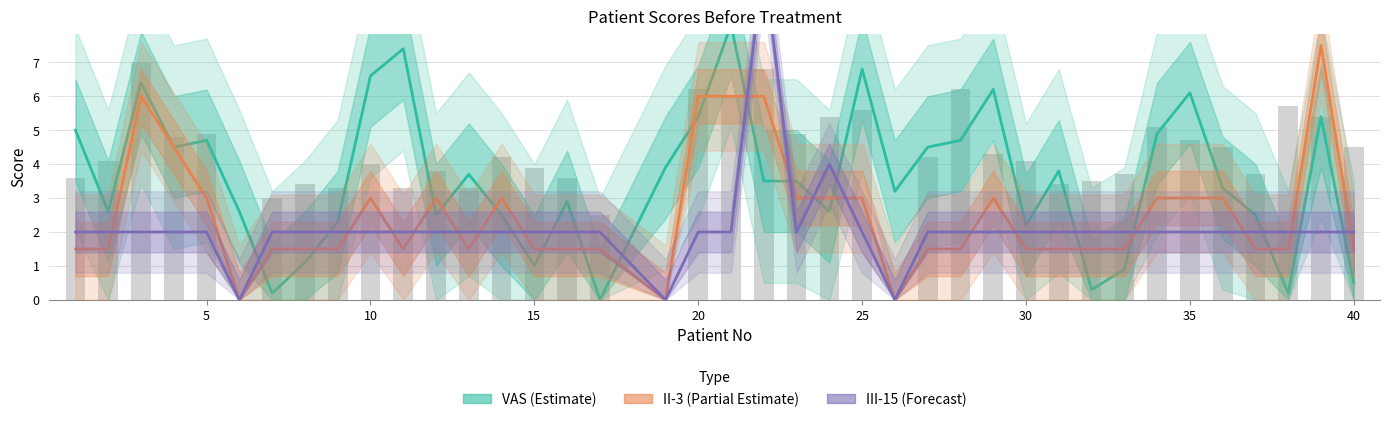

What is the maximum value shown in the chart?

10.0